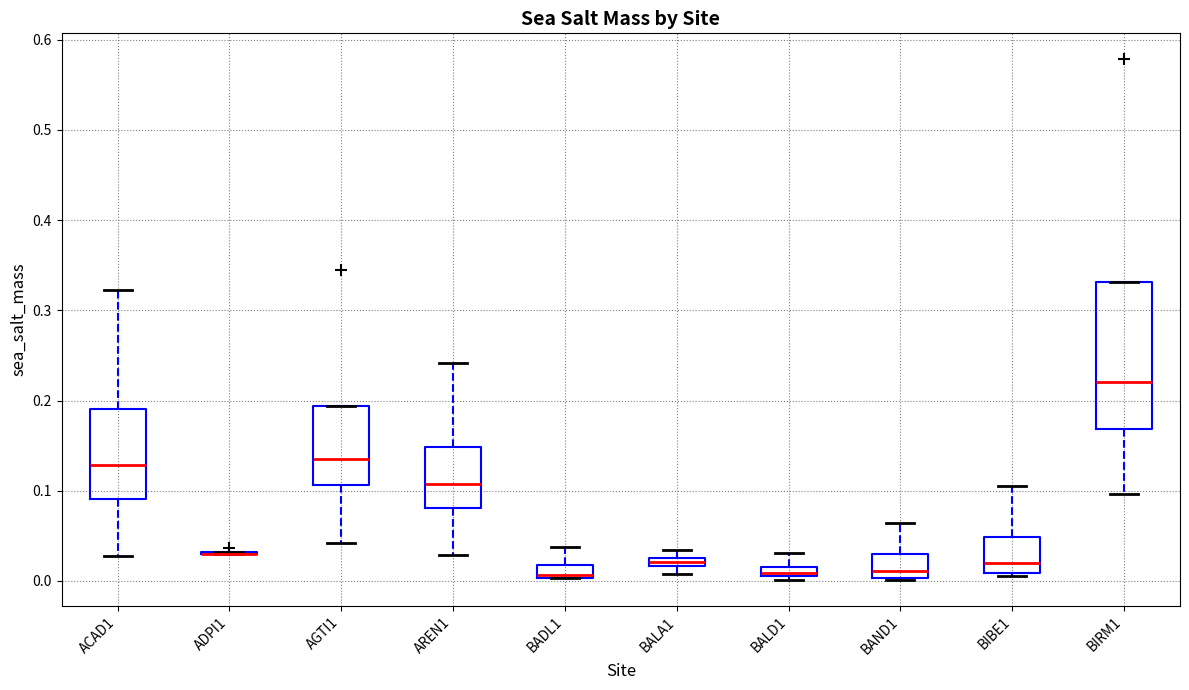

Where is the upper edge of the box for BADL1 on the y-axis? The values are not printed on the chart, so give them approximately, as read against the axis.

0.02